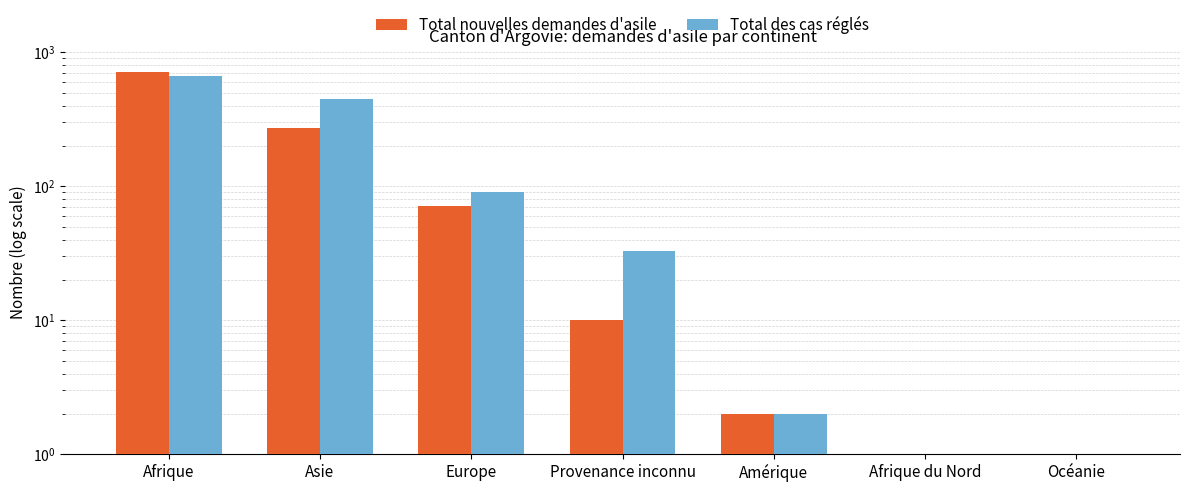

Is it true that Total des cas réglés equals 91.0 at Europe?

True